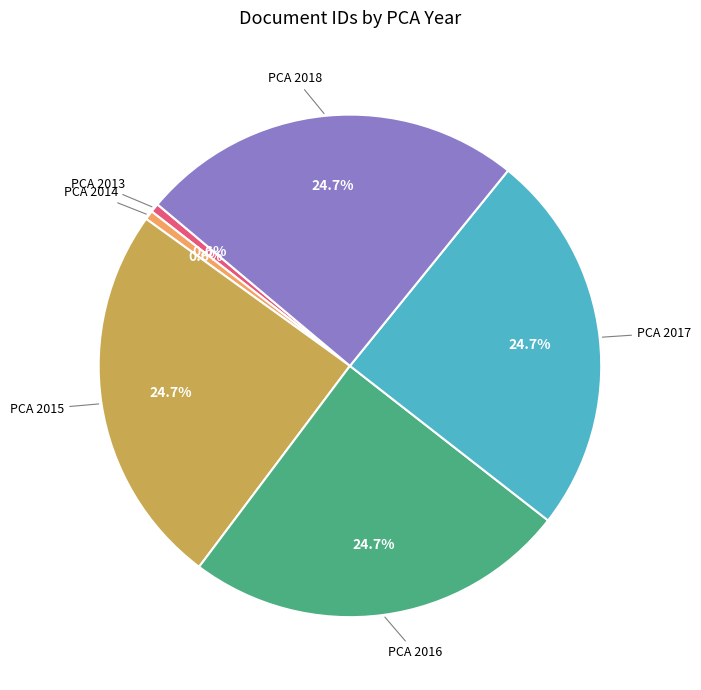

What is the ratio of the value at PCA 2017 to the value at PCA 2013?

42.7